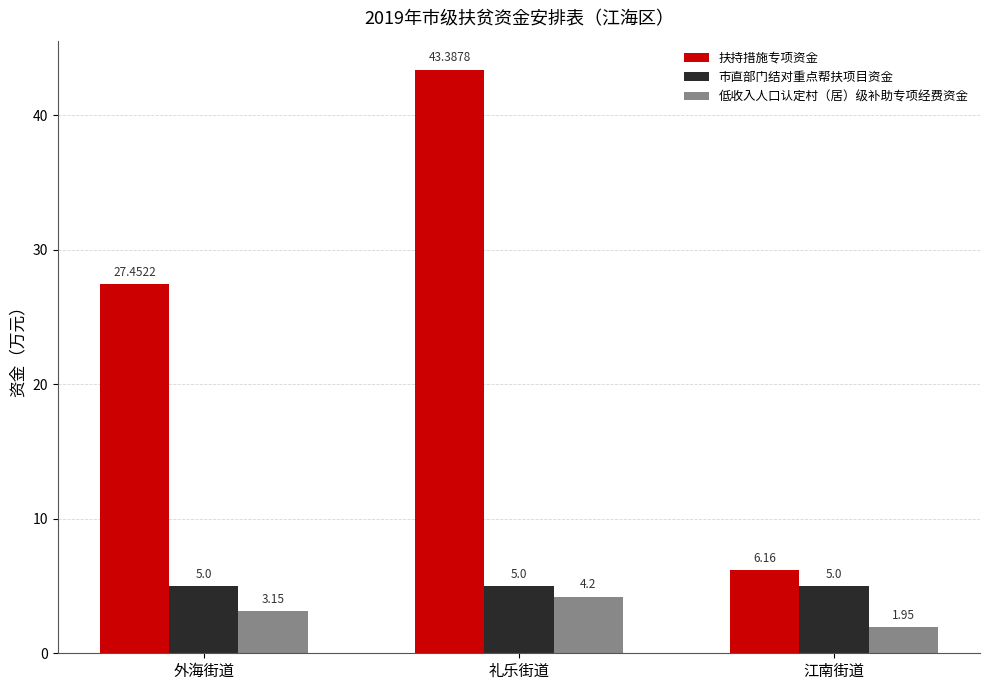

Which series has the widest spread of values?

扶持措施专项资金